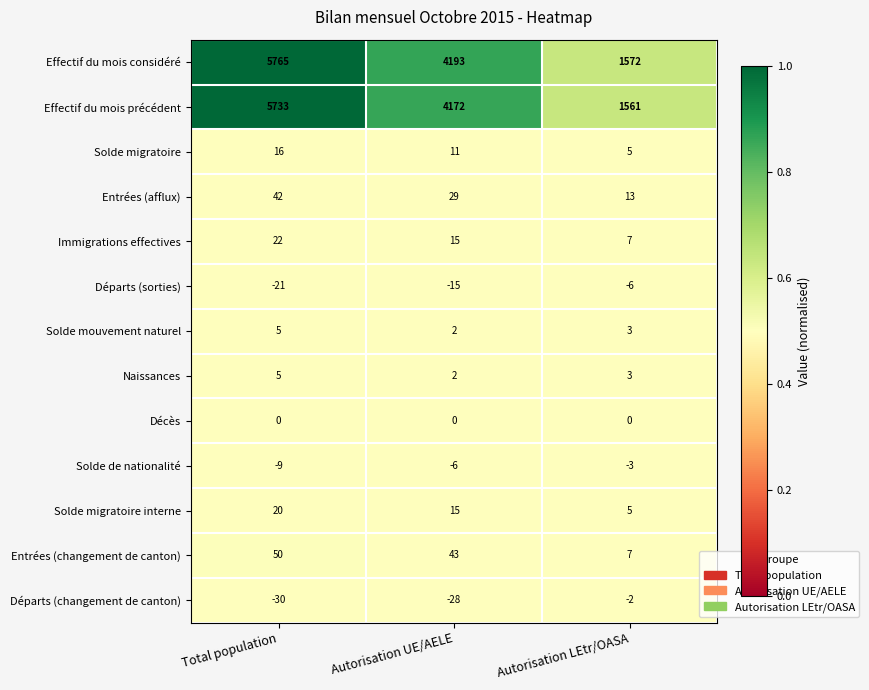

What is the difference between the maximum and minimum values in the Départs (sorties) series?

15